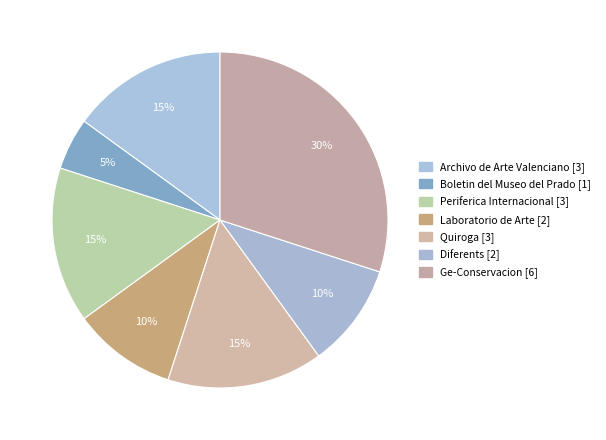

Does Diferents [2] account for over 50% of the chart?

No